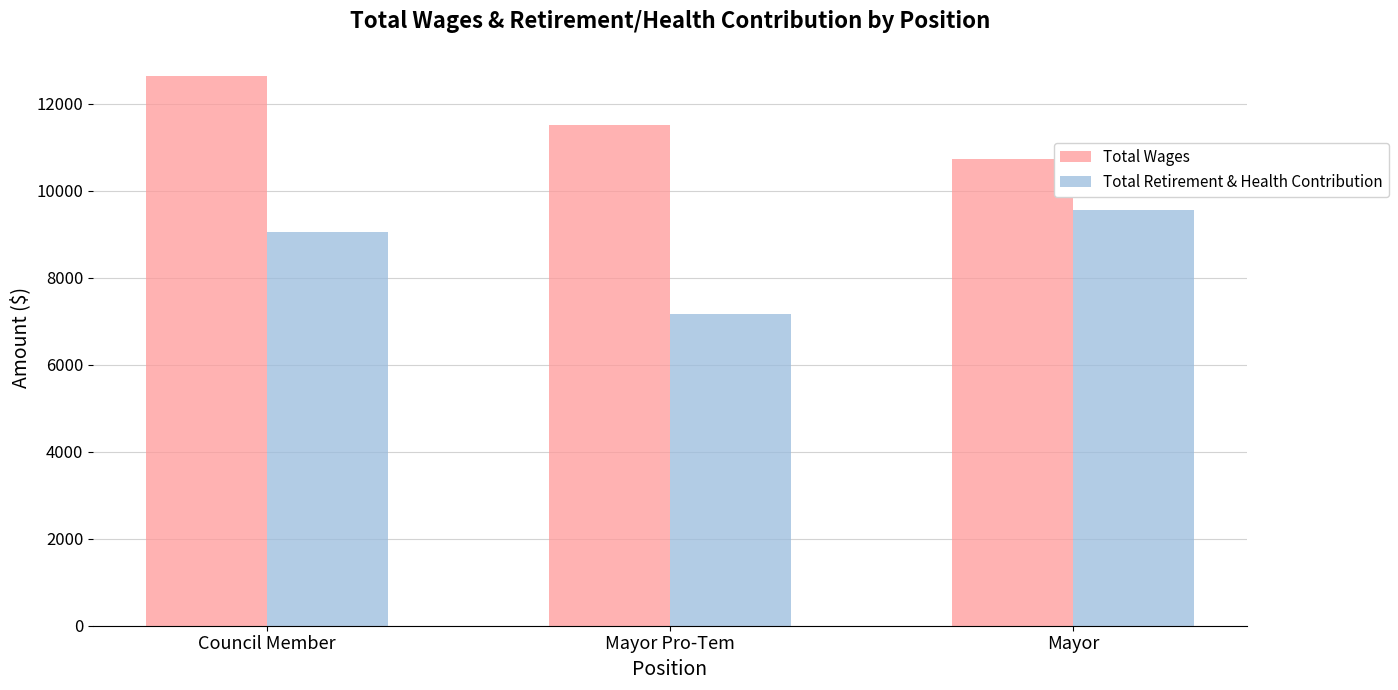

How many bars are there in total?

6